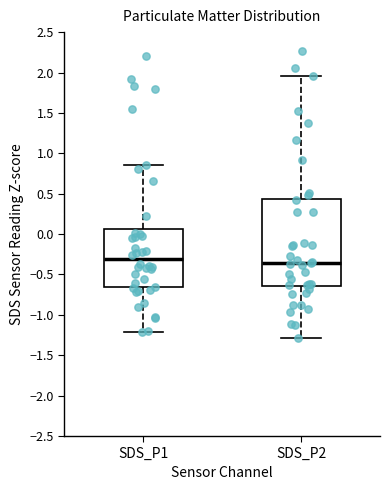

Reading left to right, transcribe this box plot: for each box, give where its median line is, the range the box spans, and where its two whiskers end, as read against the y-axis. The values are not printed on the chart, so give them approximately, as read against the axis.

SDS_P1: median -0.30, box -0.65 to 0.05, whiskers -1.20 to 0.85
SDS_P2: median -0.35, box -0.65 to 0.45, whiskers -1.30 to 1.95